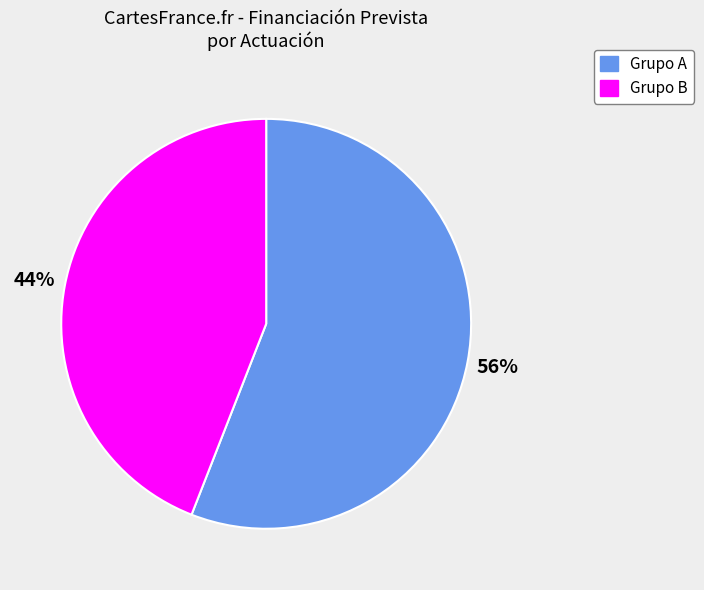

To the nearest percent, what is the difference between the largest and smallest slice percentages?

12%